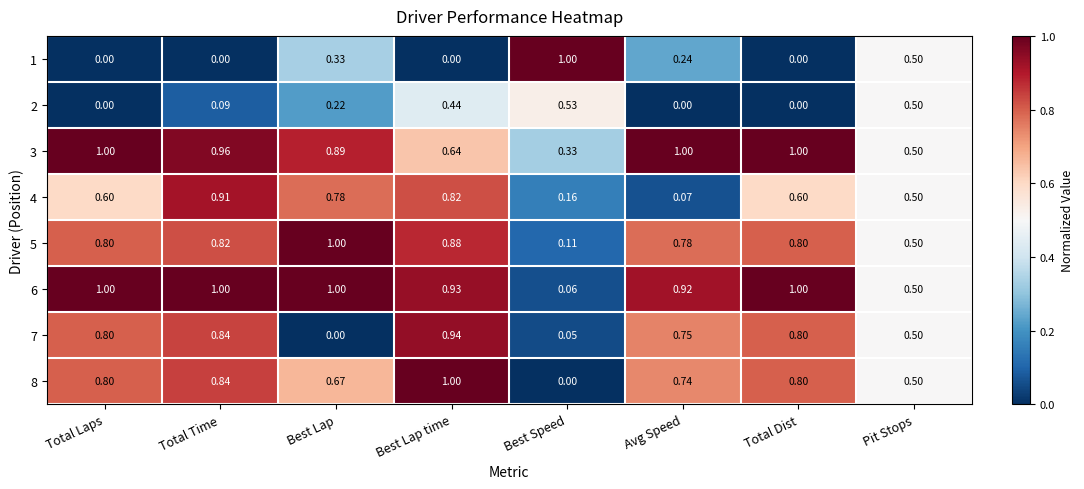

Is the value of 4 at Total Laps greater than the value of 7 at Total Laps?

No